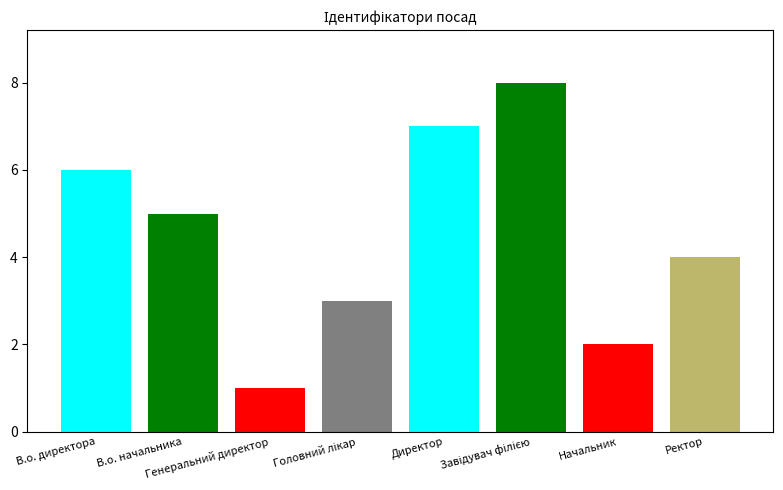

At which label does the data first exceed 5?

В.о. директора